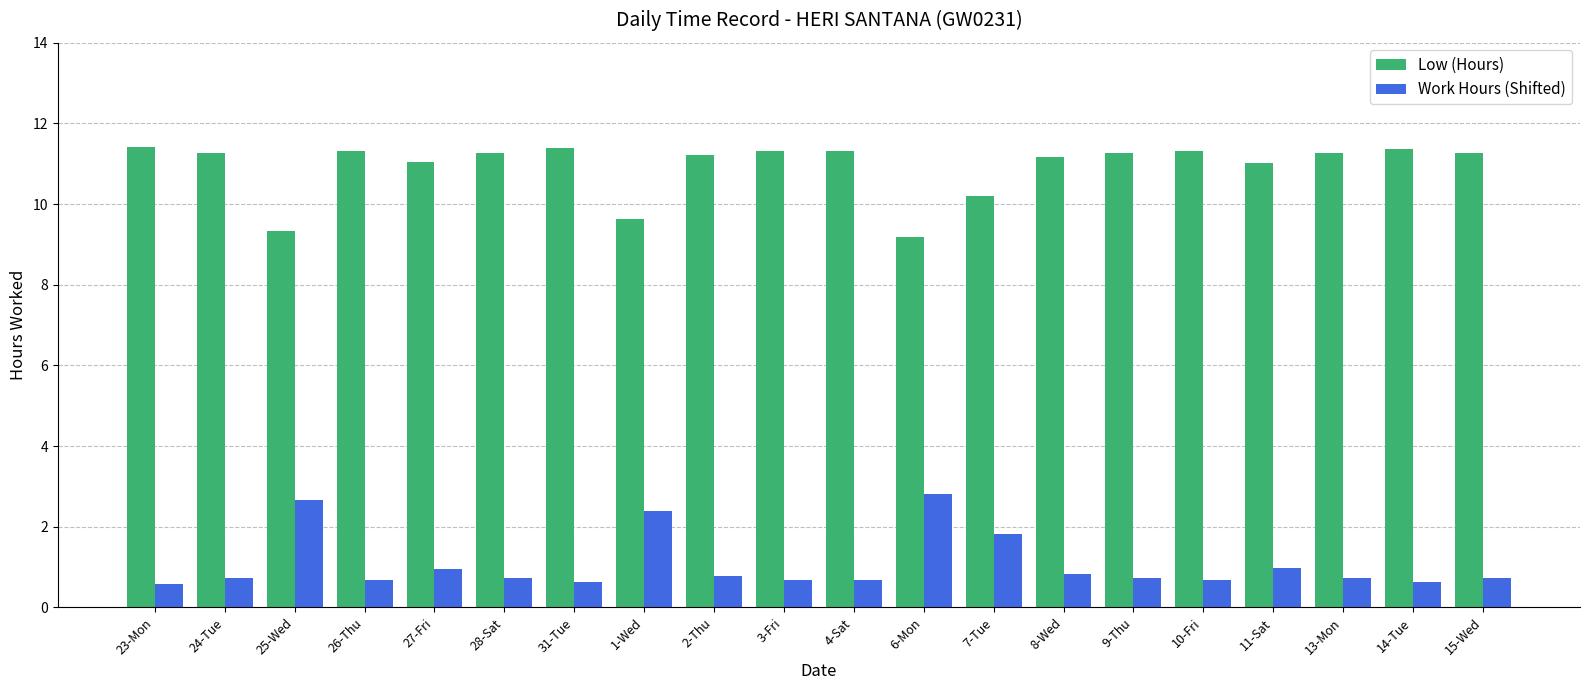

How many bars are there in each group?

2